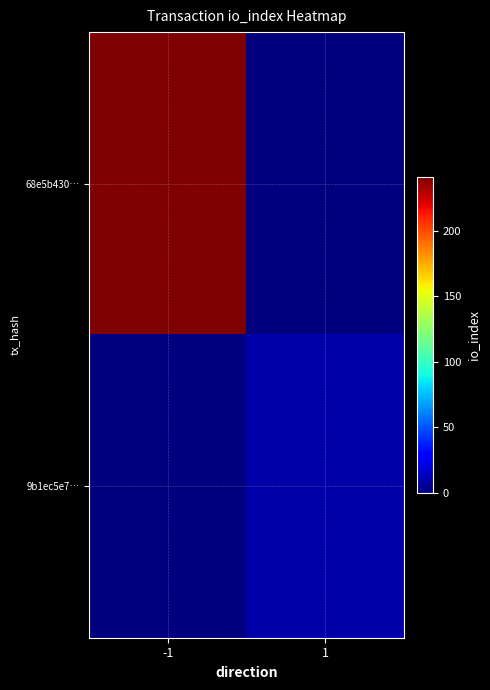

Reading left to right, what are all the values shown in this chart?

68e5b430…: -1=241	1=0
9b1ec5e7…: -1=0	1=9